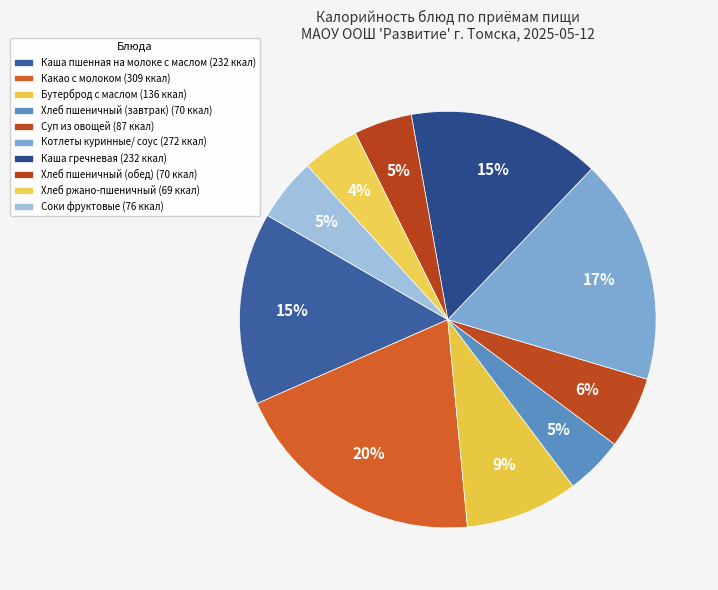

Does Соки фруктовые represent more than half of the total?

No